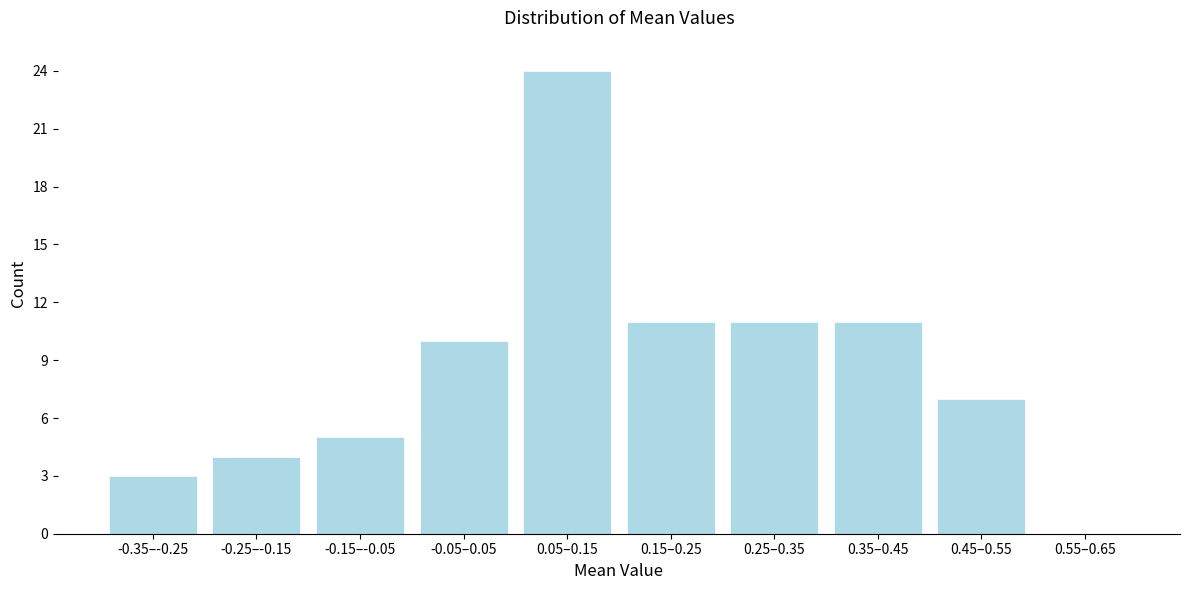

Reading left to right, transcribe all the data shown in this chart.

-0.35–-0.25=3	-0.25–-0.15=4	-0.15–-0.05=5	-0.05–0.05=10	0.05–0.15=24	0.15–0.25=11	0.25–0.35=11	0.35–0.45=11	0.45–0.55=7	0.55–0.65=0